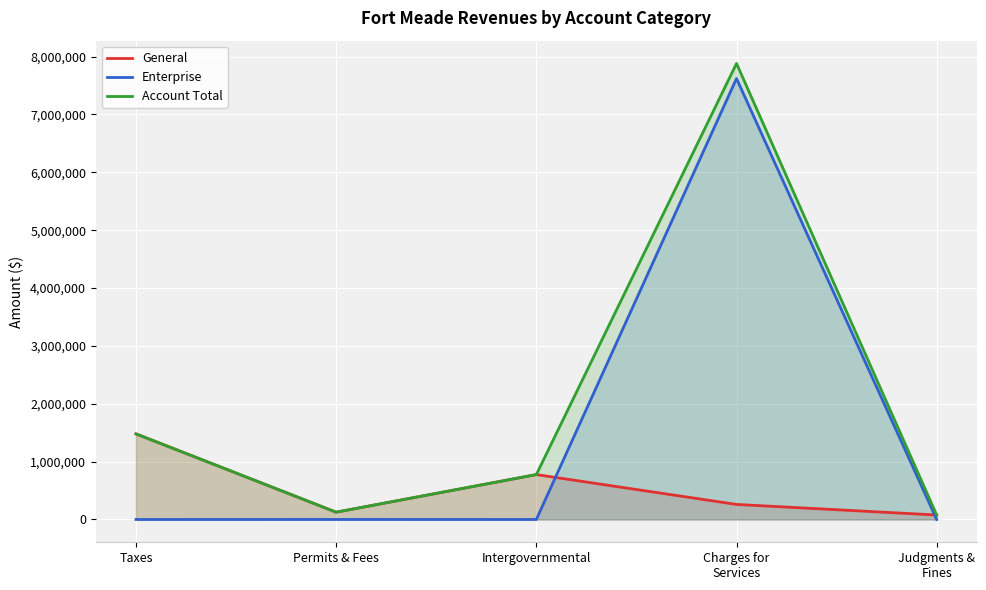

At which category is the sum across all series the highest?

Charges for
Services